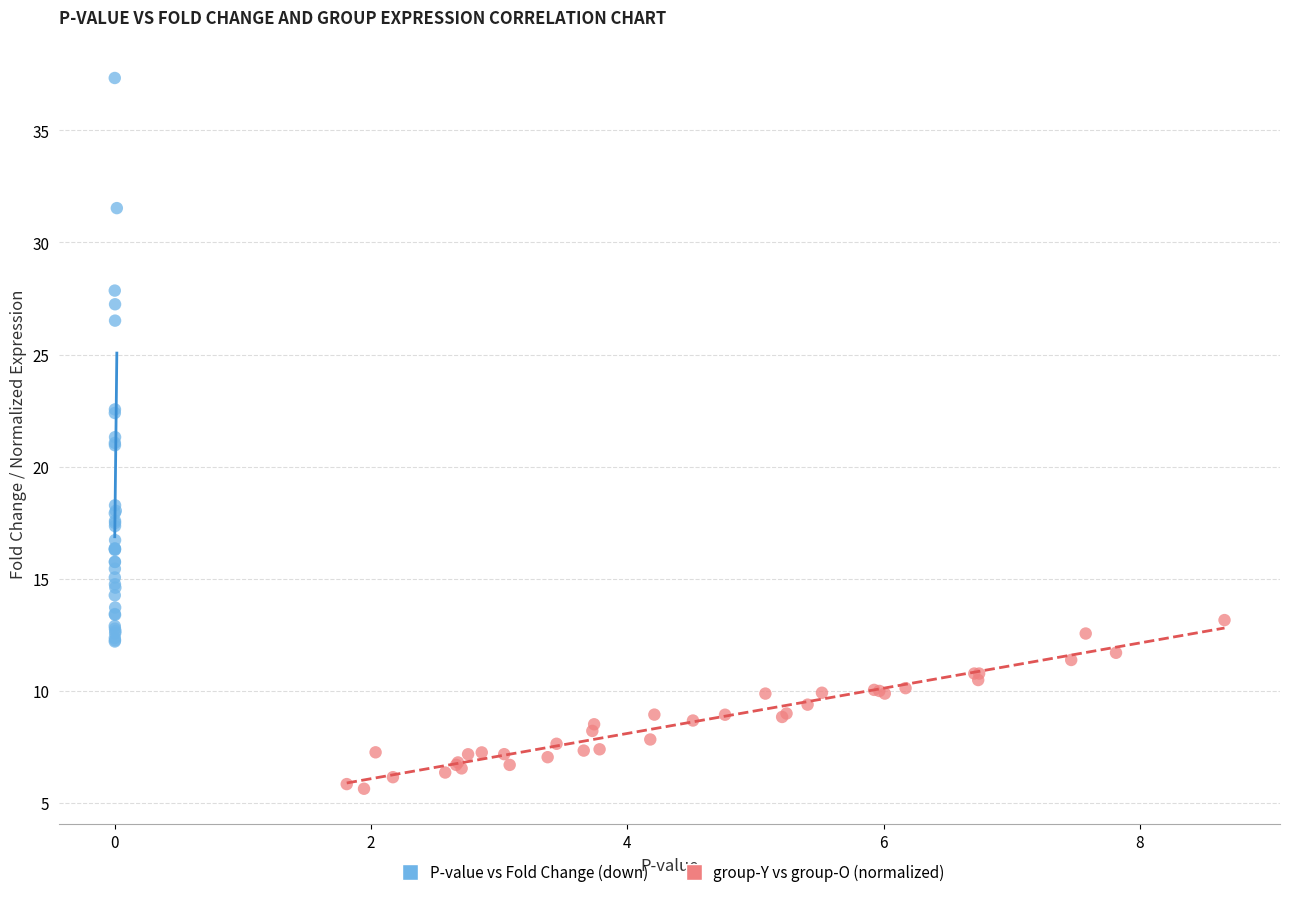

Which series reaches the maximum Y coordinate?

P-value vs Fold Change (down)